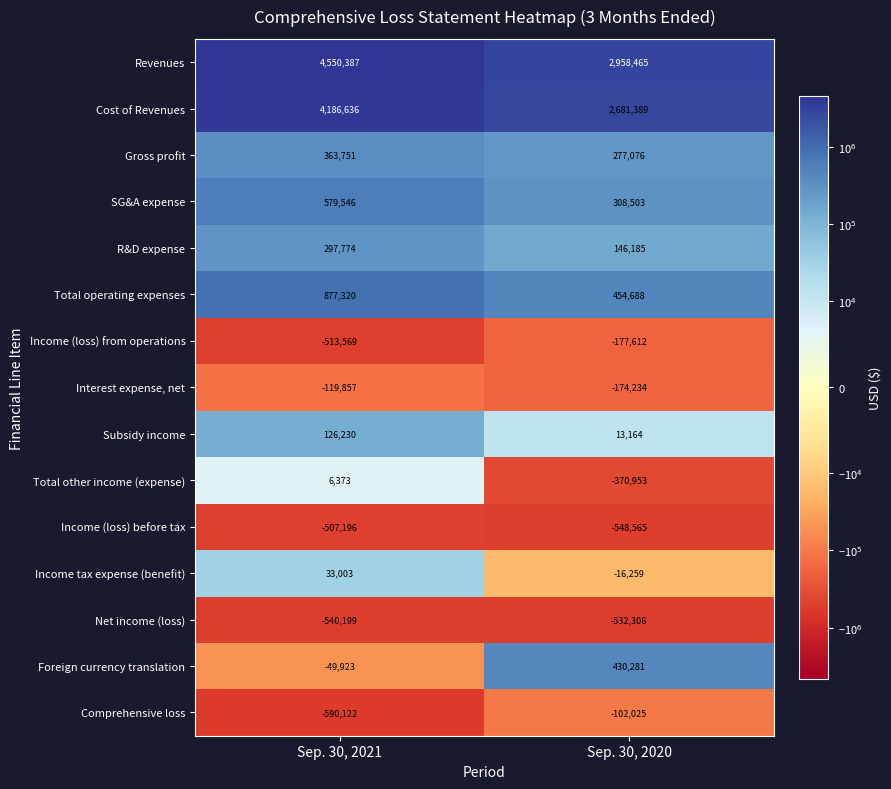

Is it true that Foreign currency translation equals -24217 at Sep. 30, 2021?

False